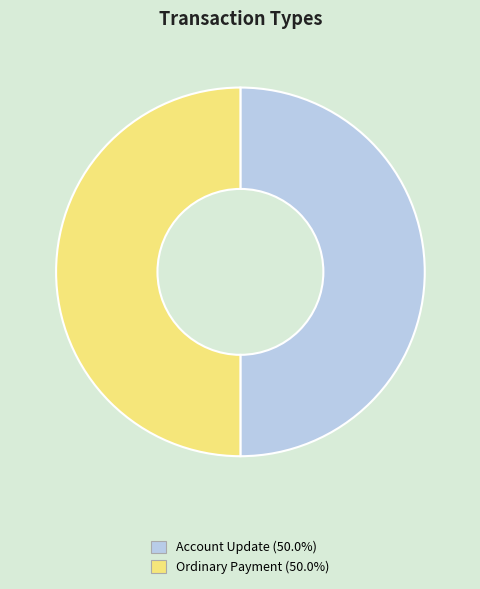

Do Account Update and Ordinary Payment together represent more than half of the pie?

Yes